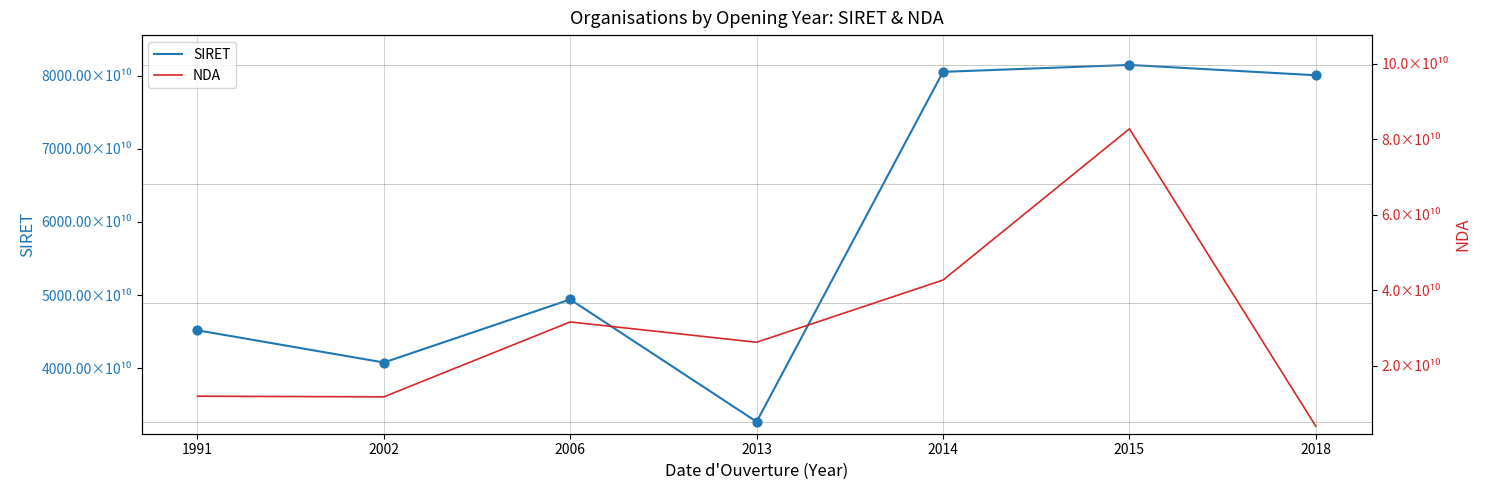

Which series has the widest spread of Y values?

SIRET